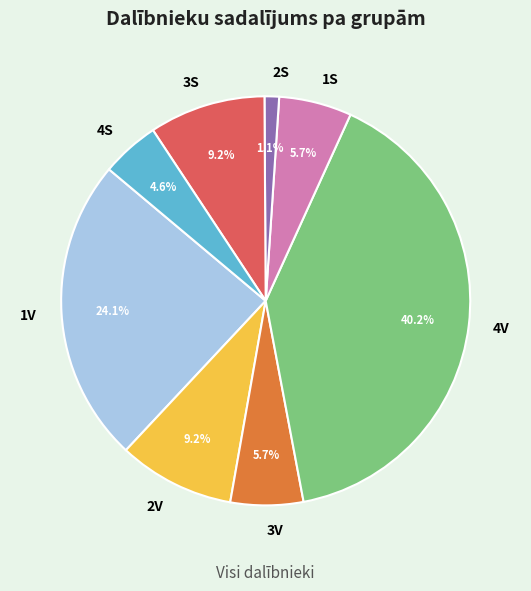

To the nearest percent, what is the average slice percentage?

12%